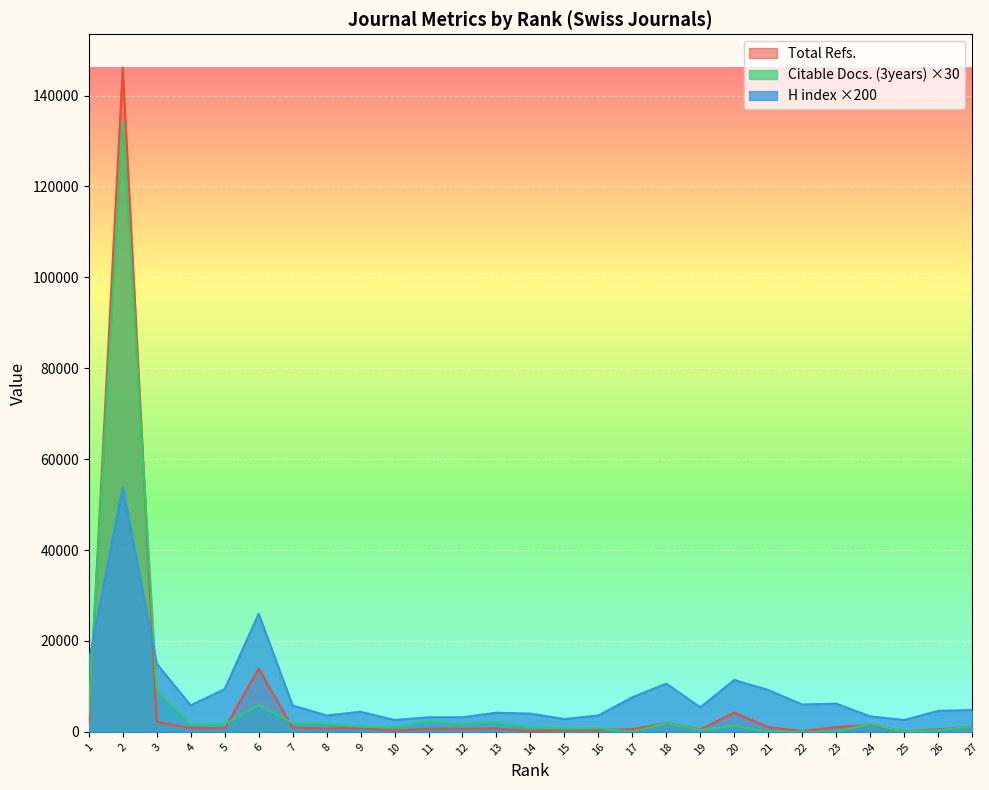

True or false: H index and Total Refs. cross at least once.

True